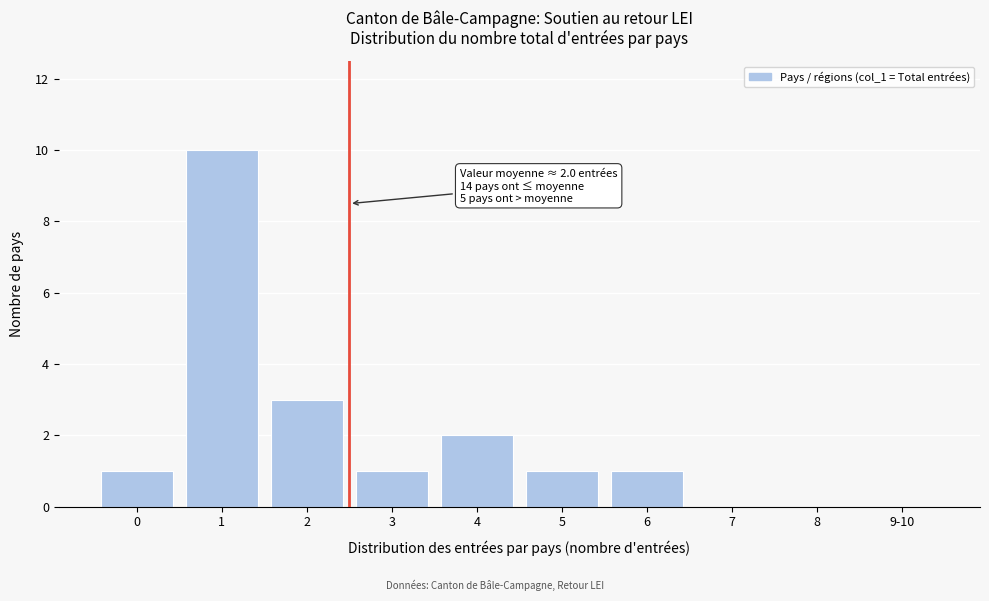

Reading left to right, list all the values displayed in this chart.

0=1	1=10	2=3	3=1	4=2	5=1	6=1	7=0	8=0	9-10=0